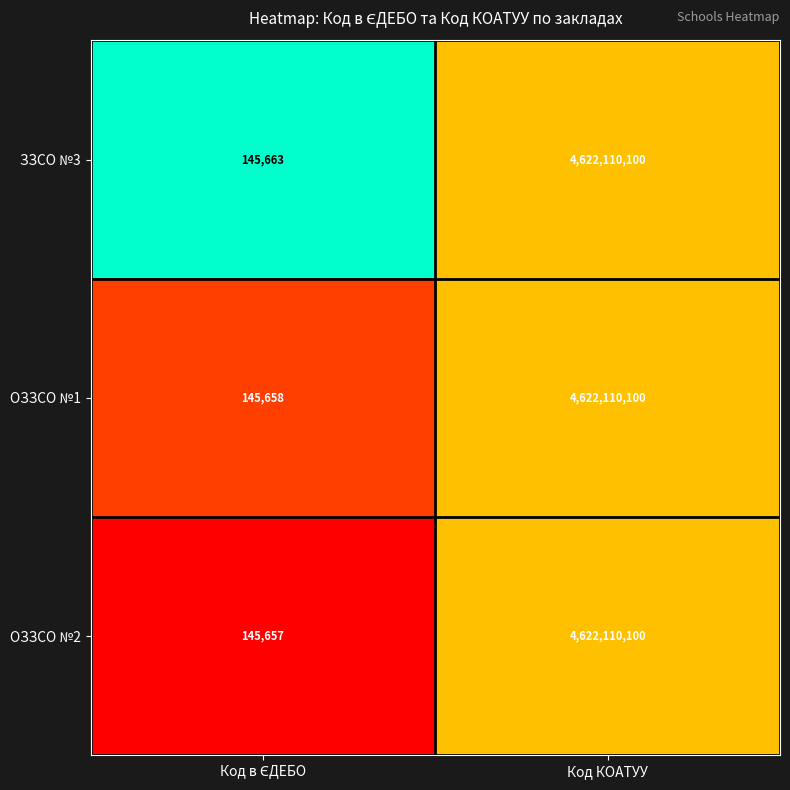

Which series has the largest range (max minus min)?

ОЗЗСО №2